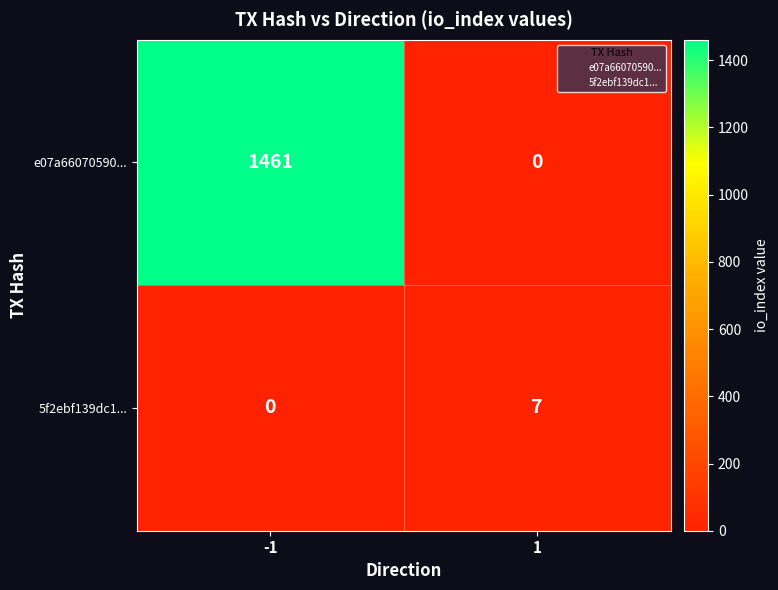

Reading left to right, list all the values displayed in this chart.

e07a66070590...: -1=1461	1=0
5f2ebf139dc1...: -1=0	1=7